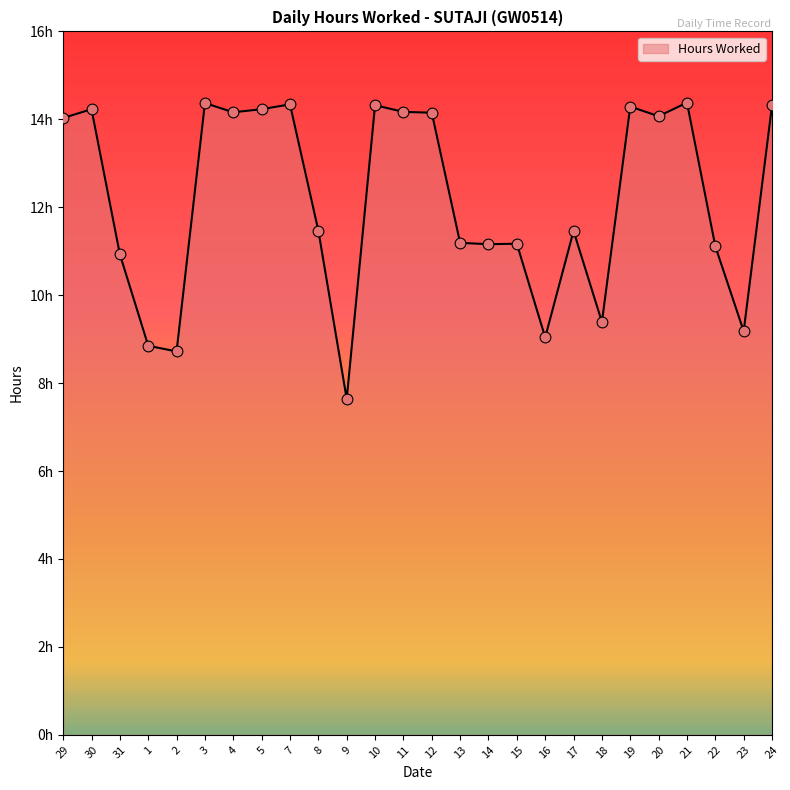

Between 11 and 12, which is larger?

11